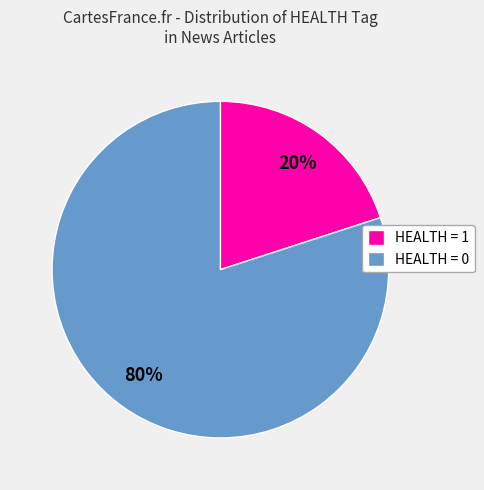

To the nearest percent, what is the difference between the largest and smallest slice percentages?

60%